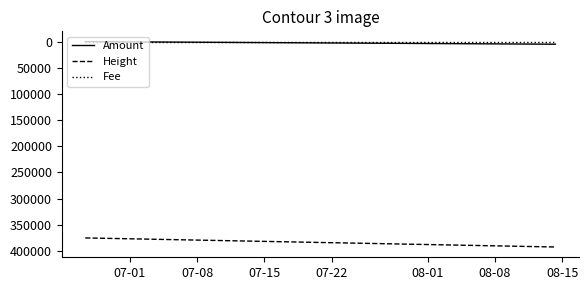

True or false: Amount and Height cross at least once.

False